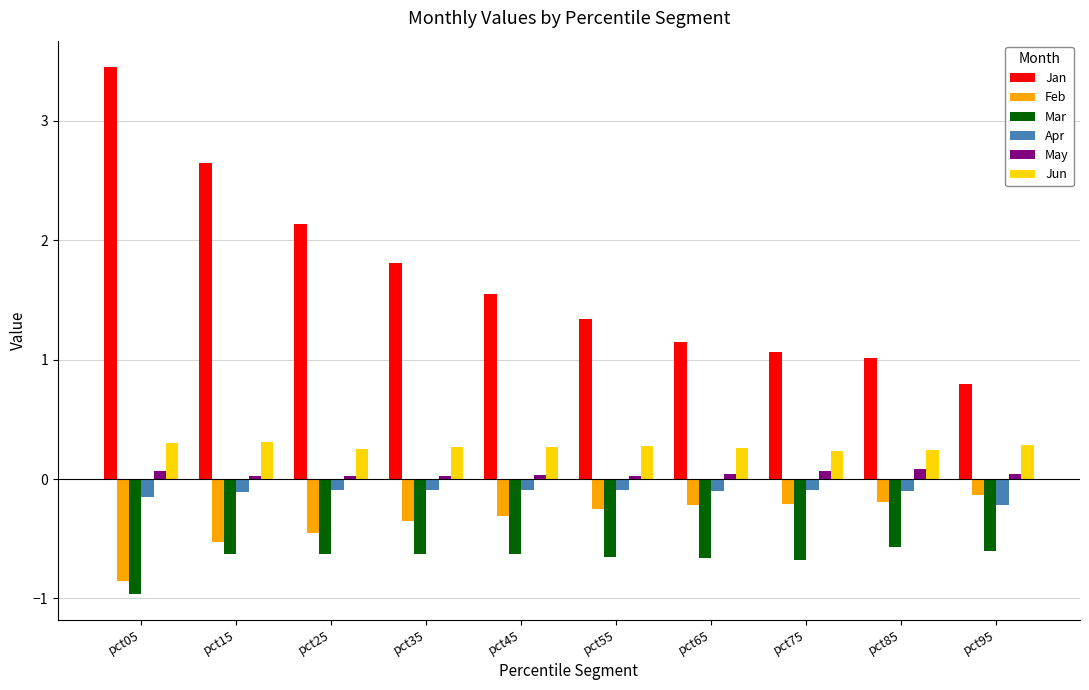

Between pct05 and pct25, which series saw the biggest shift?

Jan